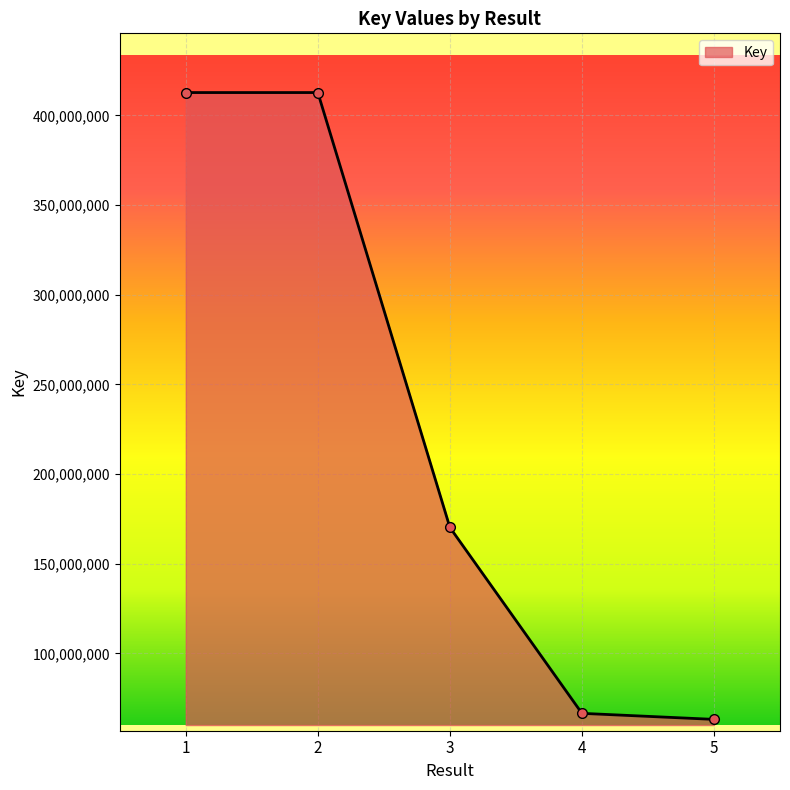

What is the maximum value shown in the chart?

412767678